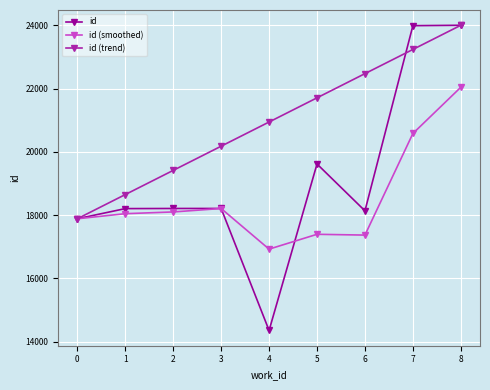

The value of id (smoothed) at 3 is 7860.7. True or false?

False